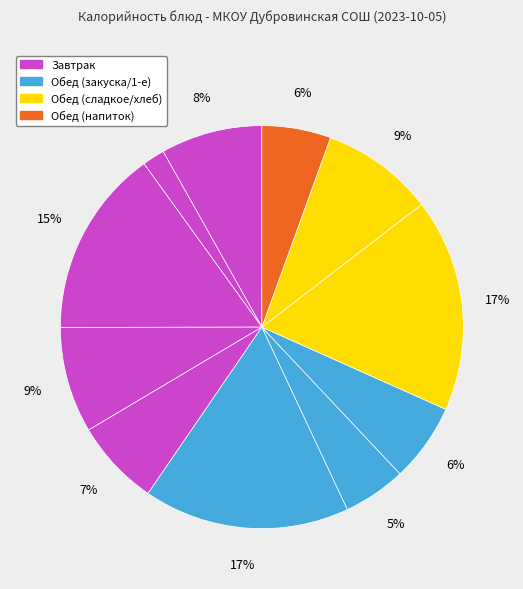

Rank the categories by value from lowest to highest.

Чай с лимоном и сахаром, Борщ с капустой, Кофейный напиток, Салат из свеклы, Сыр твердых сортов, Каша Дружба, Масло сливочное, Хлеб пшеничный (обед), Хлеб пшеничный (завтрак), Колбаса докторская, Булочка с кунжутом